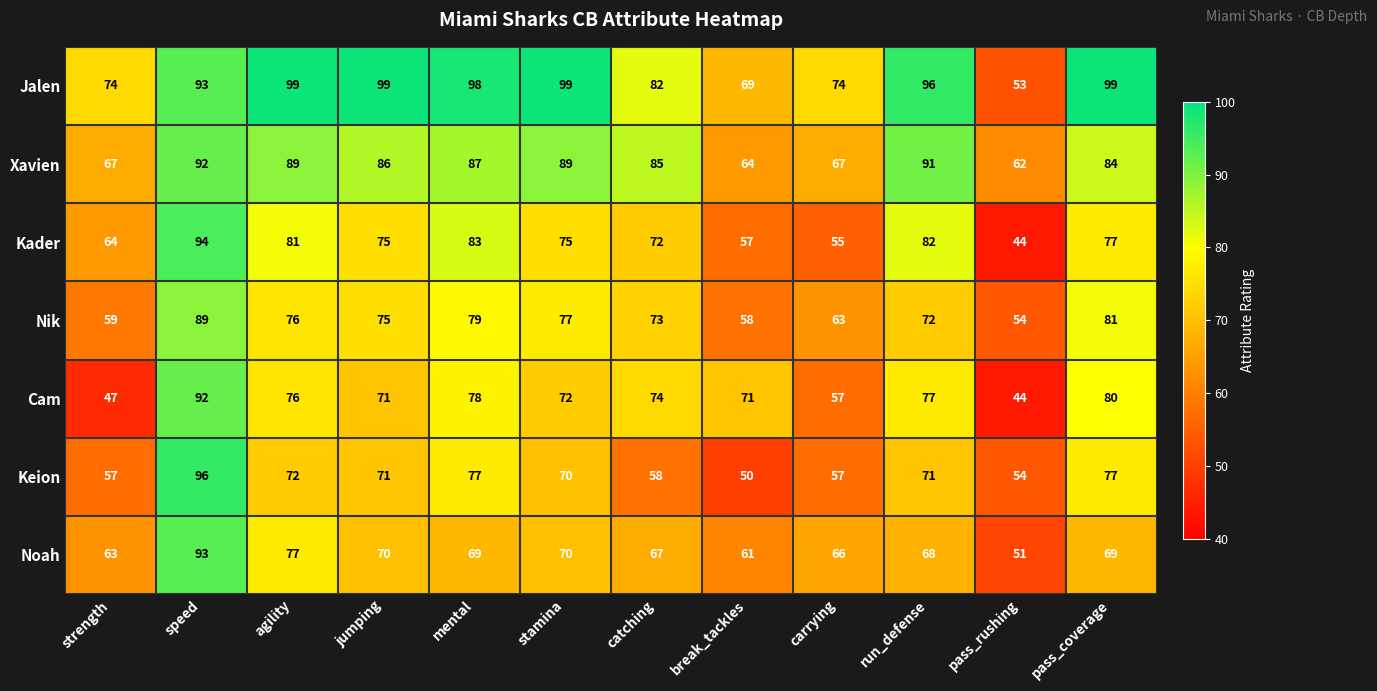

The Keion series shows 70 at stamina. True or false?

True